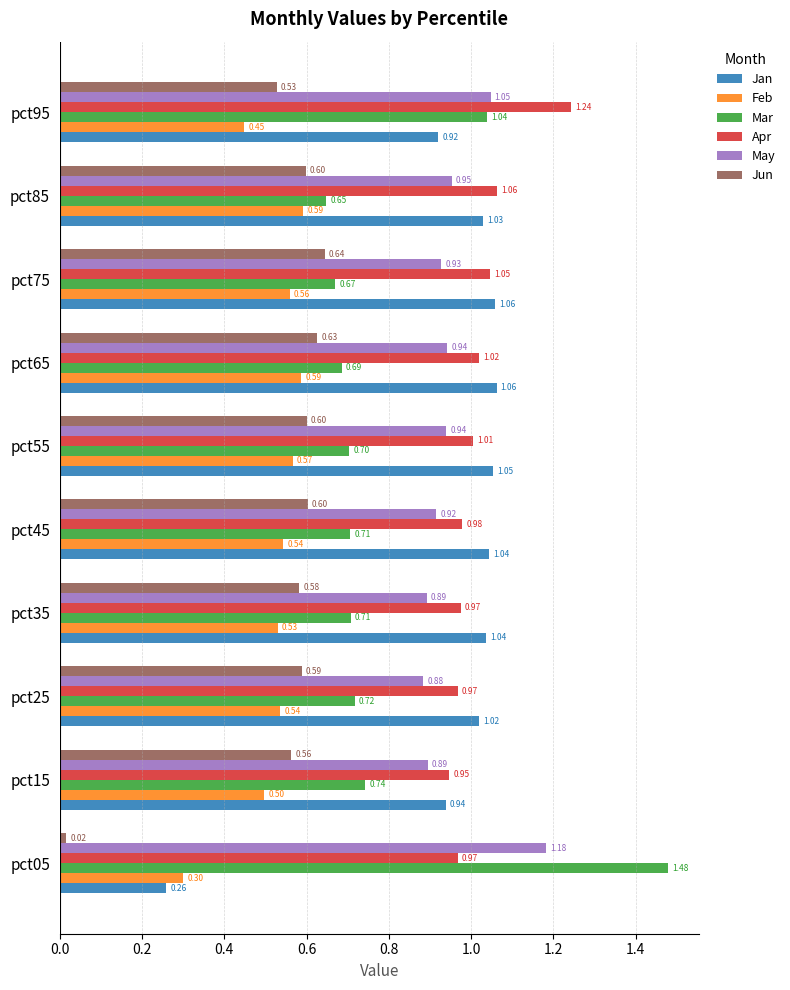

Rank the series at pct95 from highest to lowest value.

Apr, May, Mar, Jan, Jun, Feb